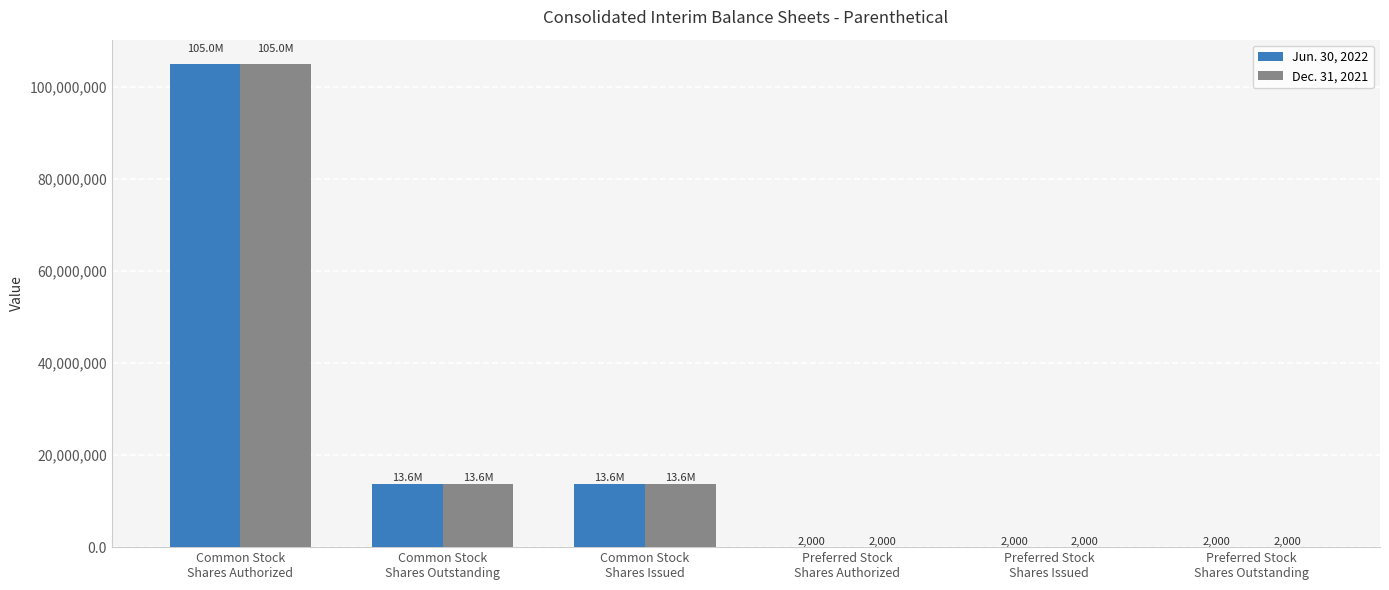

What is the average value of the Jun. 30, 2022 series?

22038191